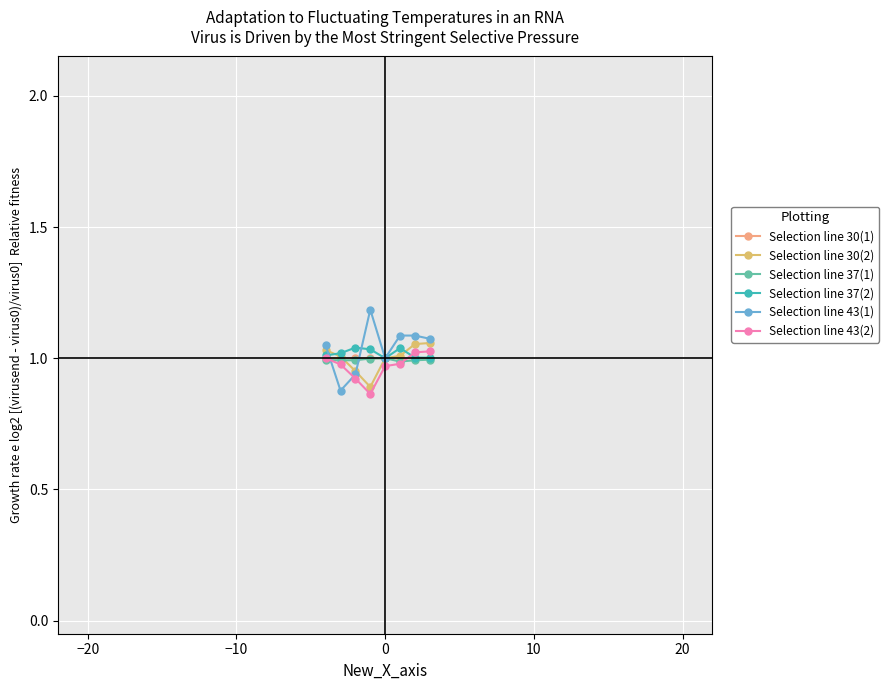

What are all the series names shown in the legend?

Selection line 30(1), Selection line 30(2), Selection line 37(1), Selection line 37(2), Selection line 43(1), Selection line 43(2)